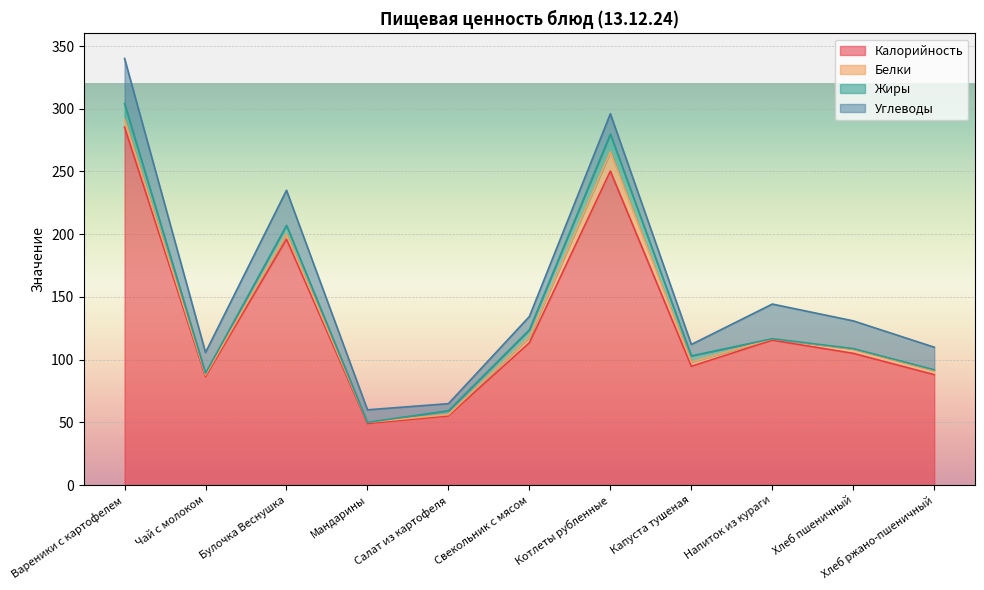

Reading left to right, list all the values displayed in this chart.

Калорийность: 285.4	86.4	196.0	49.0	55.1	113.5	250.3	94.7	115.5	105.0	88.0
Белки: 6.3	1.3	4.0	1.0	1.1	4.3	15.3	3.3	1.1	3.4	3.3
Жиры: 12.4	1.4	7.0	0.0	3.1	6.0	14.2	5.0	0.1	0.4	0.6
Углеводы: 36.0	16.6	28.0	10.0	5.6	10.6	16.2	9.1	27.6	22.1	18.0